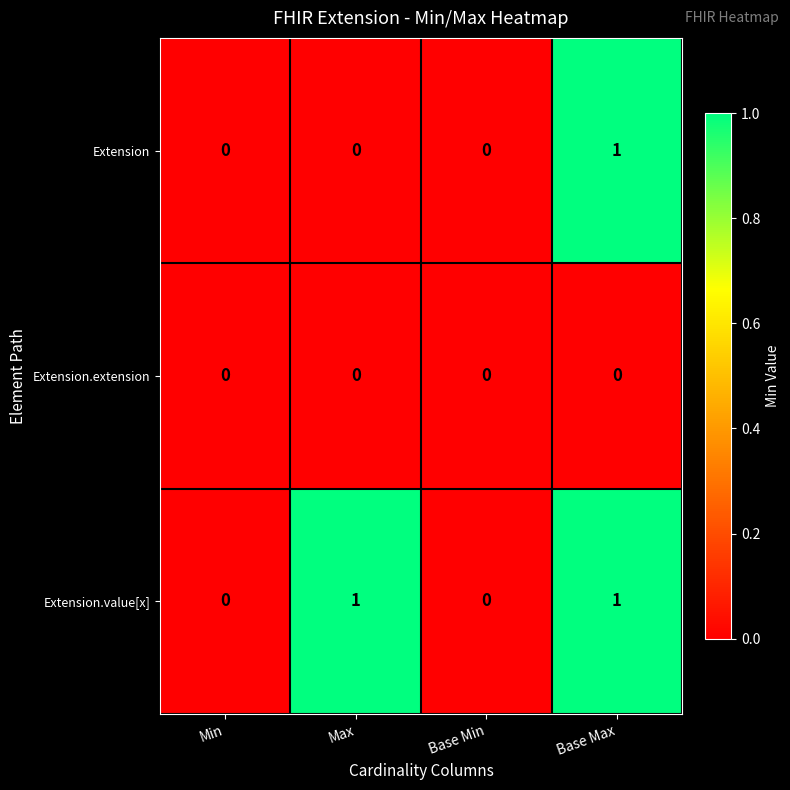

Reading right to left, extract all data points from this chart.

Extension: 1	0	0	0
Extension.extension: 0	0	0	0
Extension.value[x]: 1	0	1	0